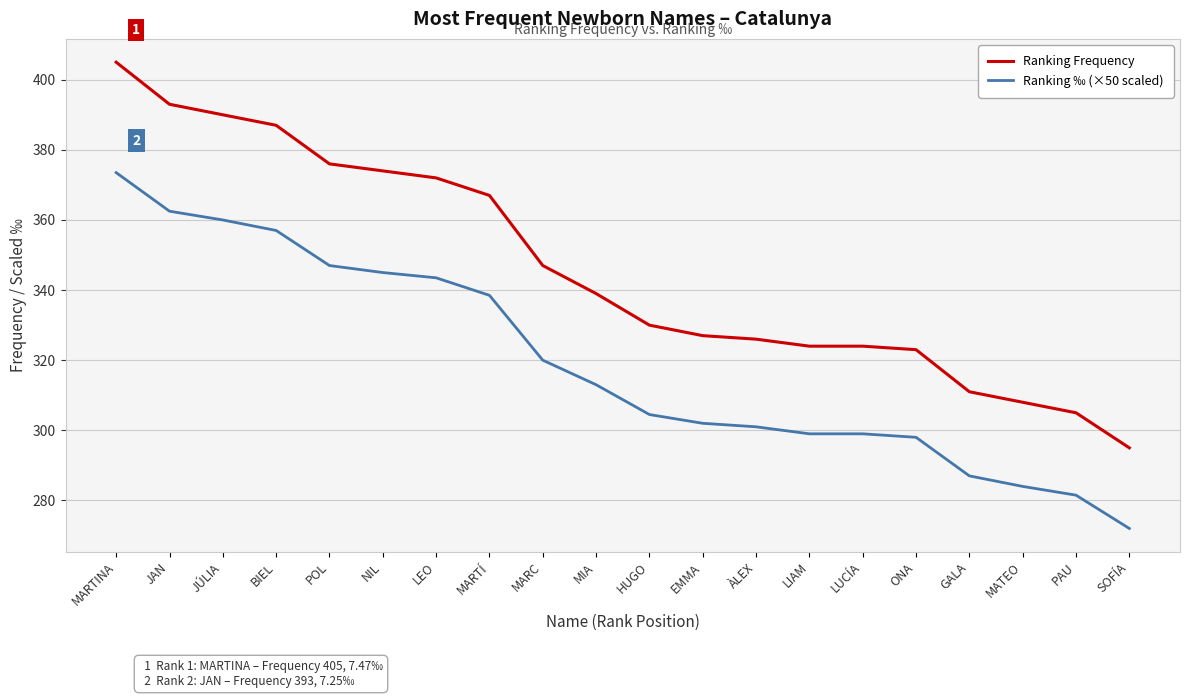

True or false: Ranking Frequency and Ranking ‰ (×50 scaled) cross at least once.

False